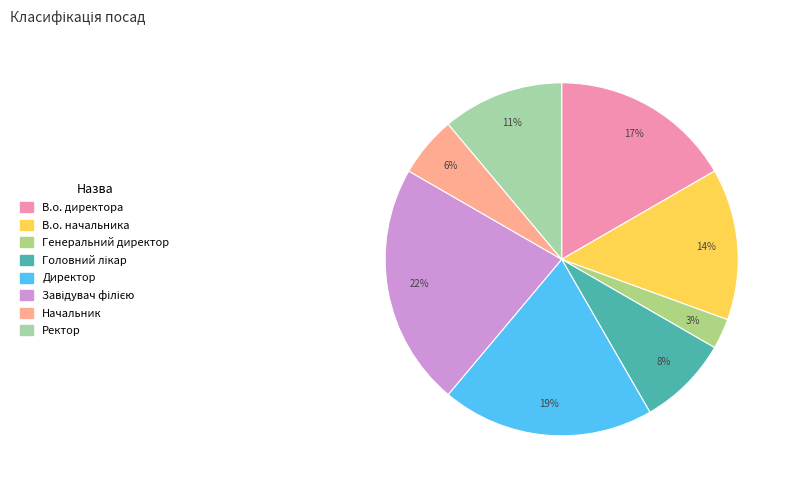

Is Ректор the majority of the pie?

No